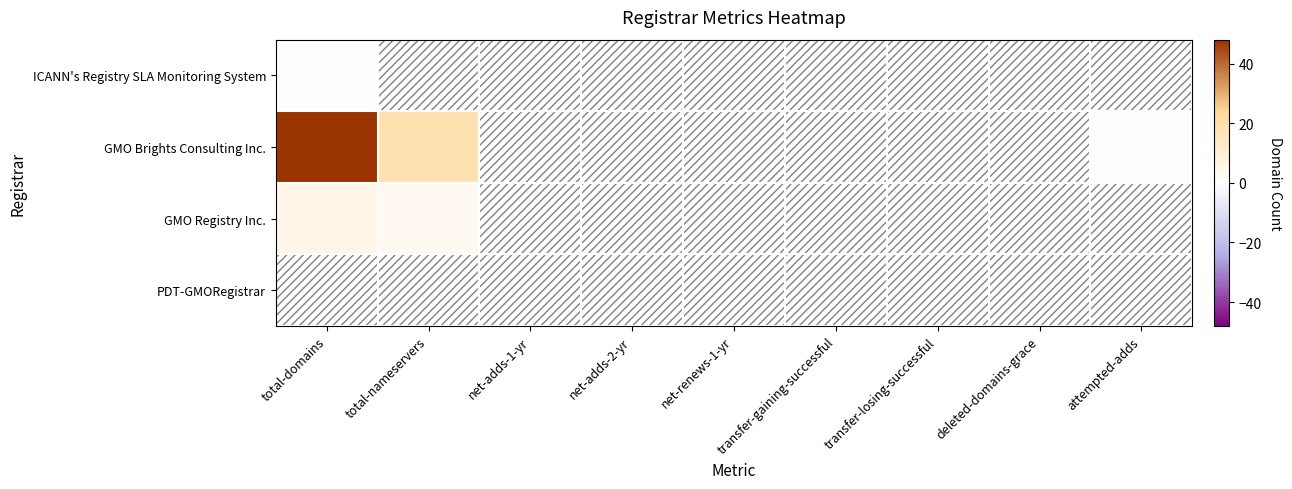

Which category has the lowest value across all series?

total-nameservers